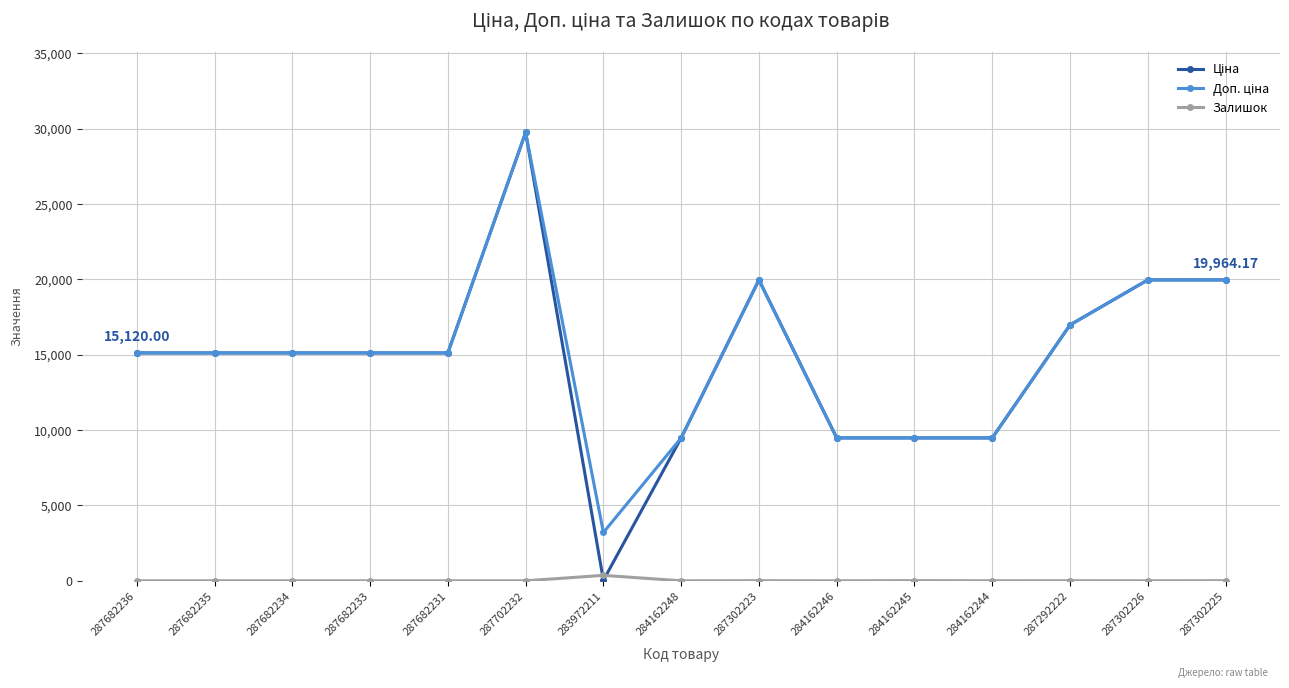

What is the spread (max minus min) of values at 287682231?

15120.0